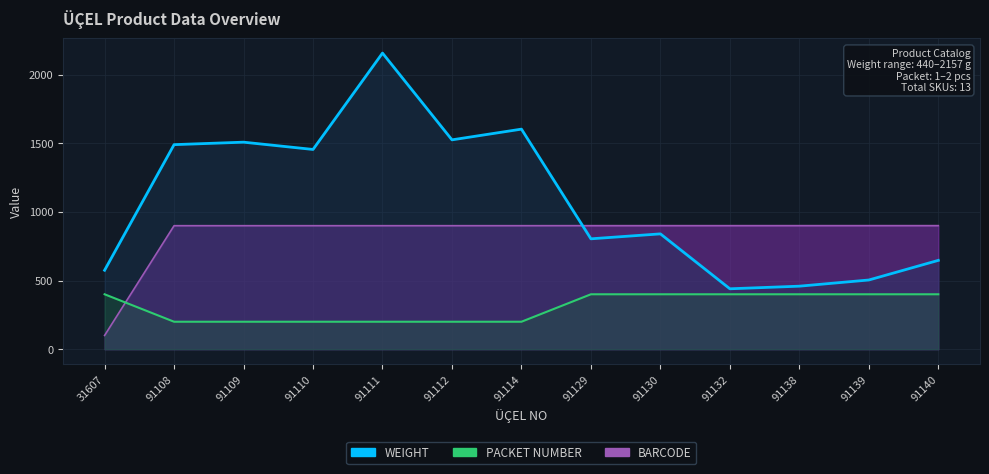

What is the minimum value for PACKET NUMBER?

200